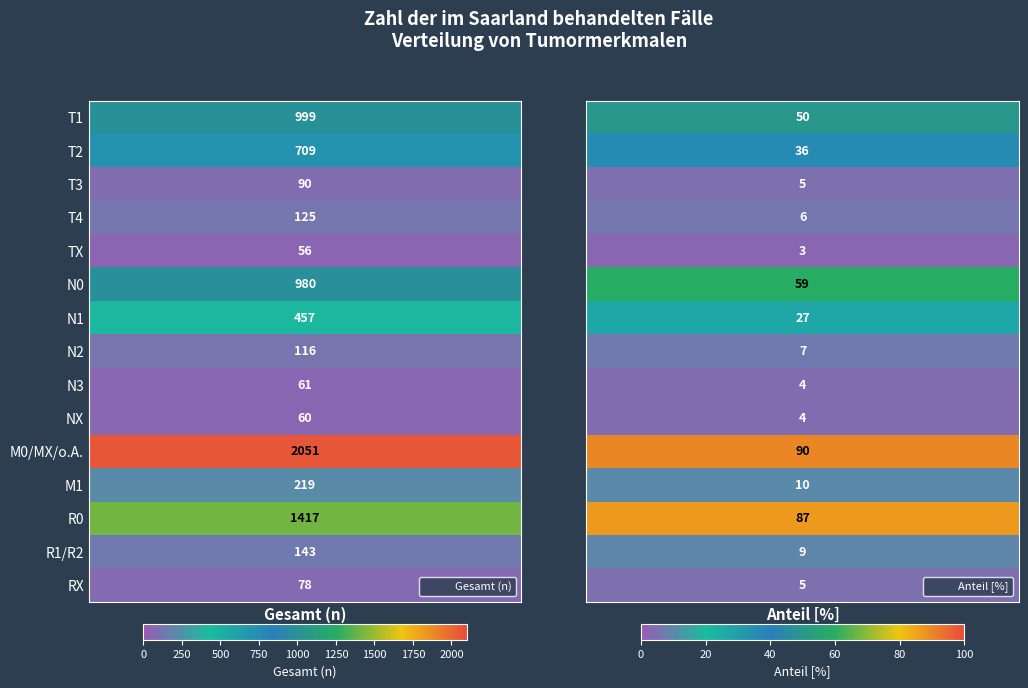

List the labels in order of N3 value, largest first.

0, 1